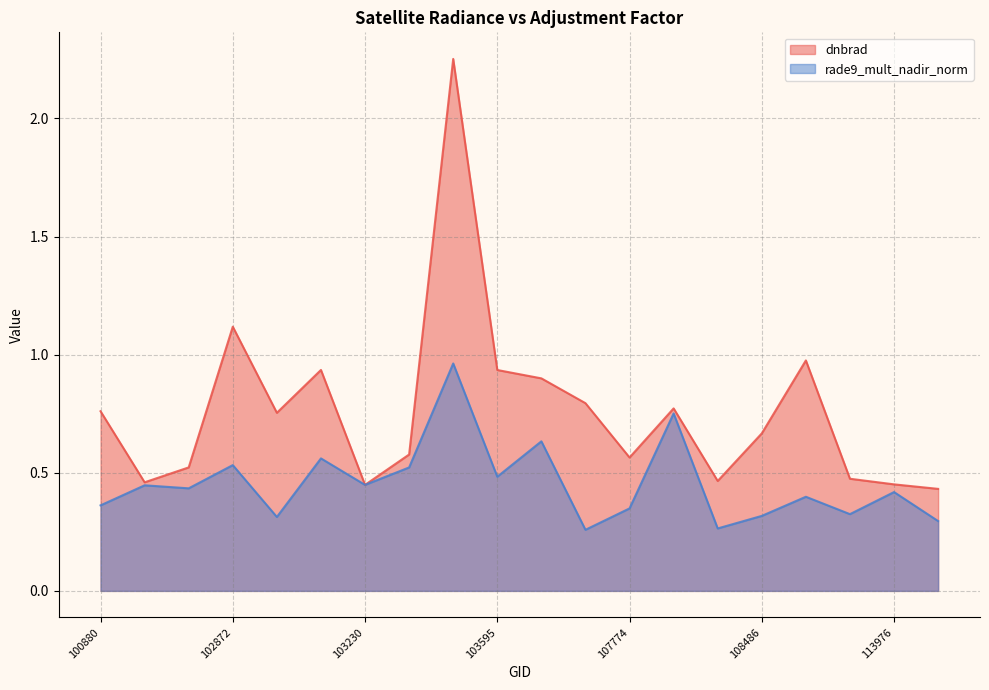

Reading left to right, extract all data points from this chart.

dnbrad: 100880=0.8	102623=0.5	102744=0.5	102872=1.1	102984=0.8	102993=0.9	103230=0.4	103349=0.6	103587=2.3	103595=0.9	103713=0.9	107762=0.8	107774=0.6	108121=0.8	108474=0.5	108486=0.7	109362=1.0	110231=0.5	113976=0.5	114147=0.4
rade9_mult_nadir_norm: 100880=0.4	102623=0.4	102744=0.4	102872=0.5	102984=0.3	102993=0.6	103230=0.4	103349=0.5	103587=1.0	103595=0.5	103713=0.6	107762=0.3	107774=0.3	108121=0.8	108474=0.3	108486=0.3	109362=0.4	110231=0.3	113976=0.4	114147=0.3